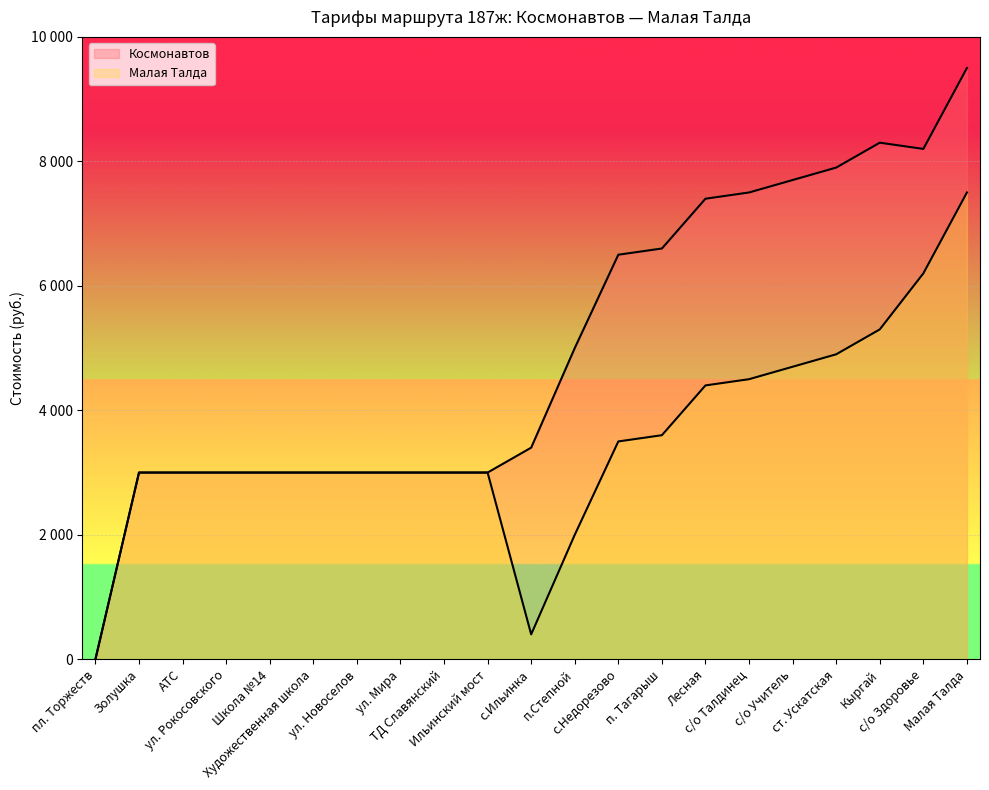

How many positive values does the Космонавтов series have?

20